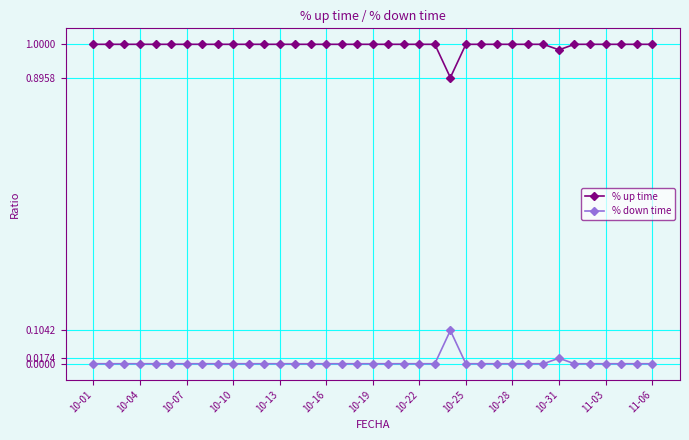

Rank the series by their maximum value, from lowest to highest.

% down time, % up time